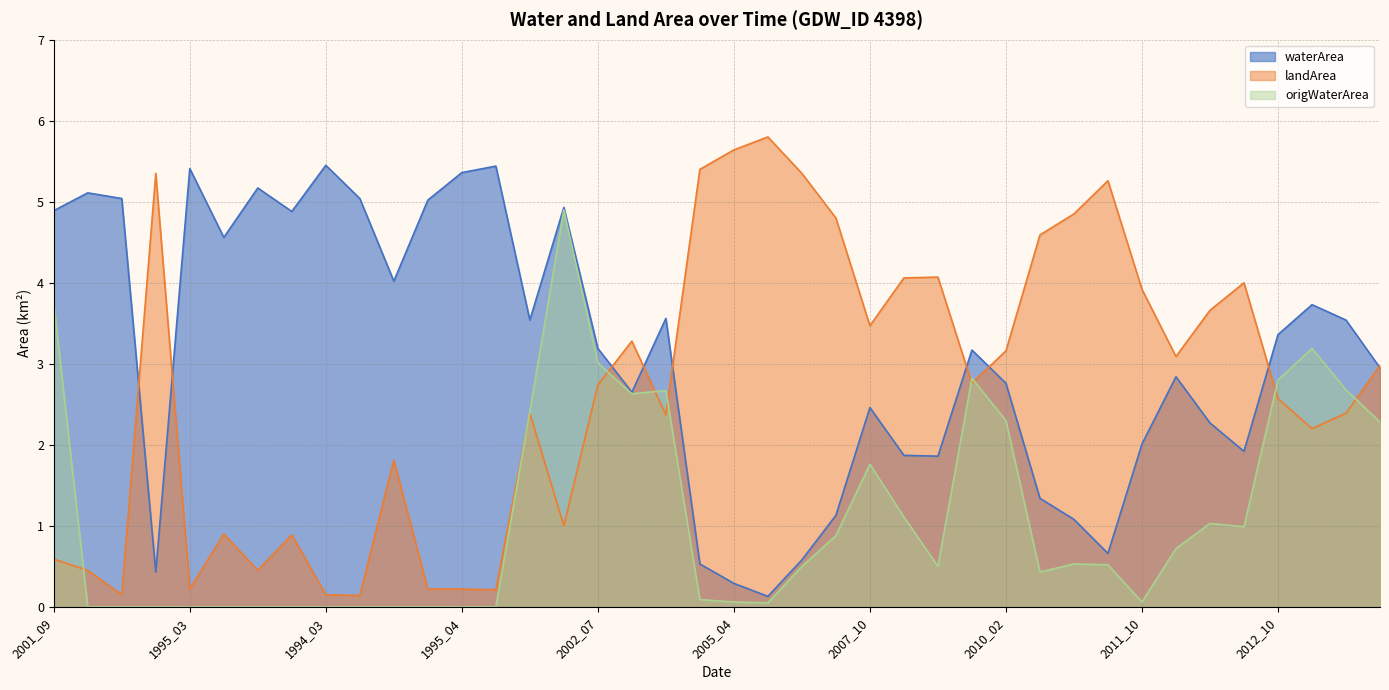

Rank the series by their average value, from highest to lowest.

waterArea, landArea, origWaterArea